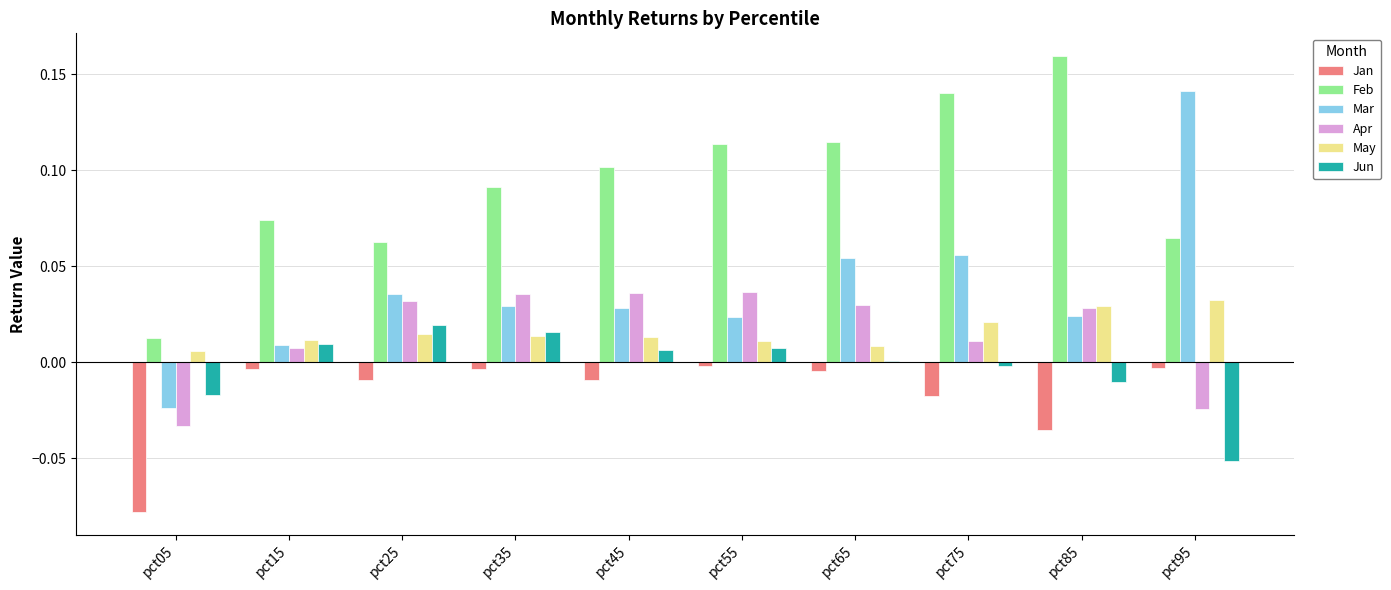

Between pct25 and pct55, which series saw the biggest shift?

Feb